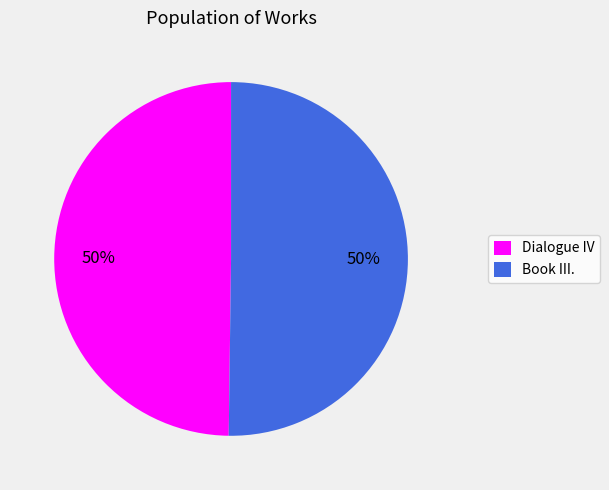

Is the sum of Book III. and Dialogue IV greater than half?

Yes